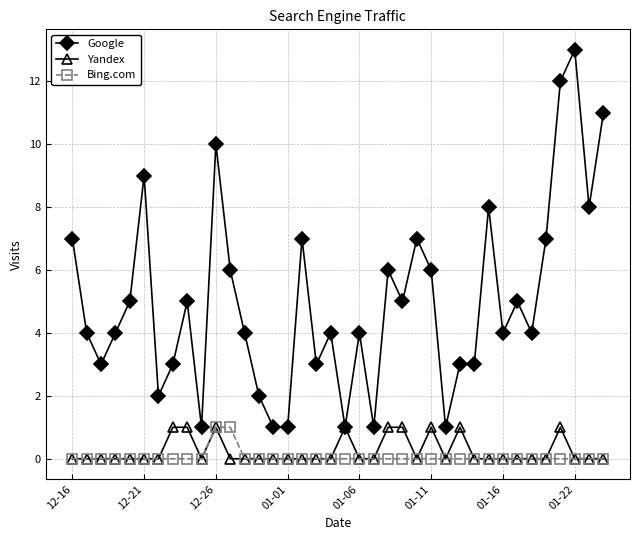

How many lines are shown in the chart?

3